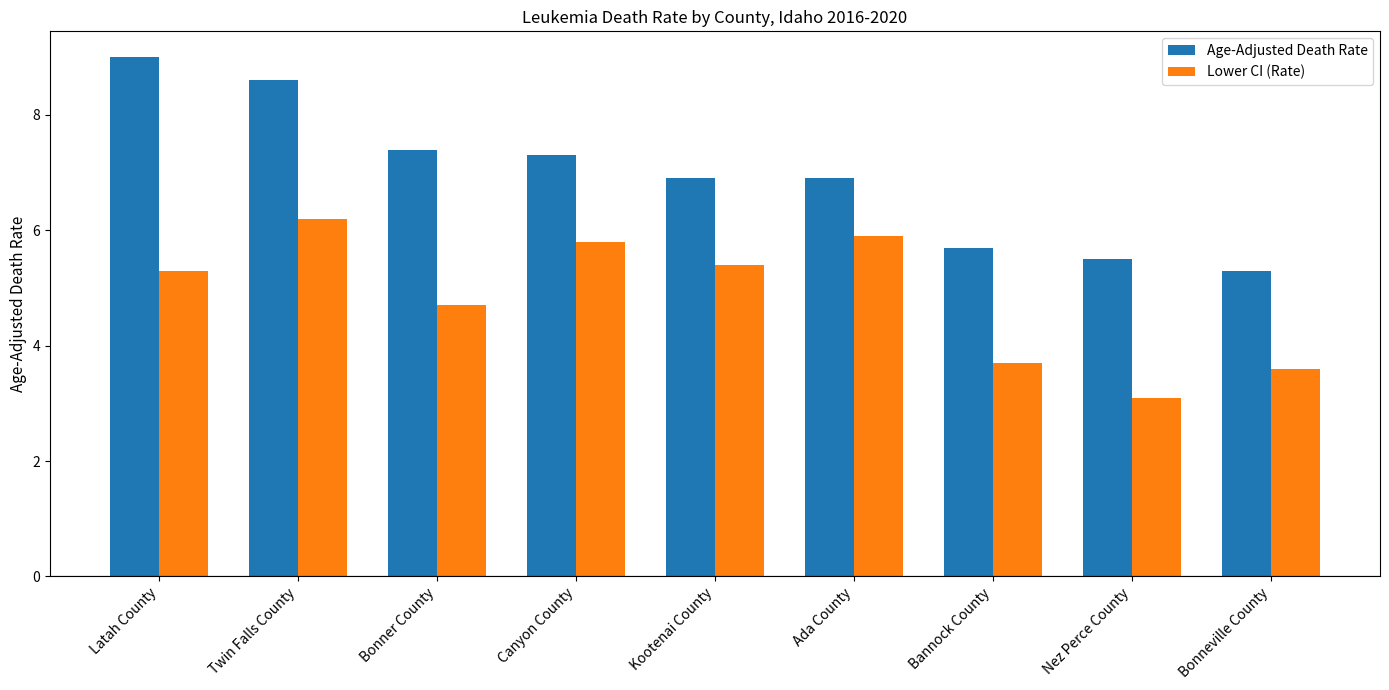

How many bars are there in each group?

2